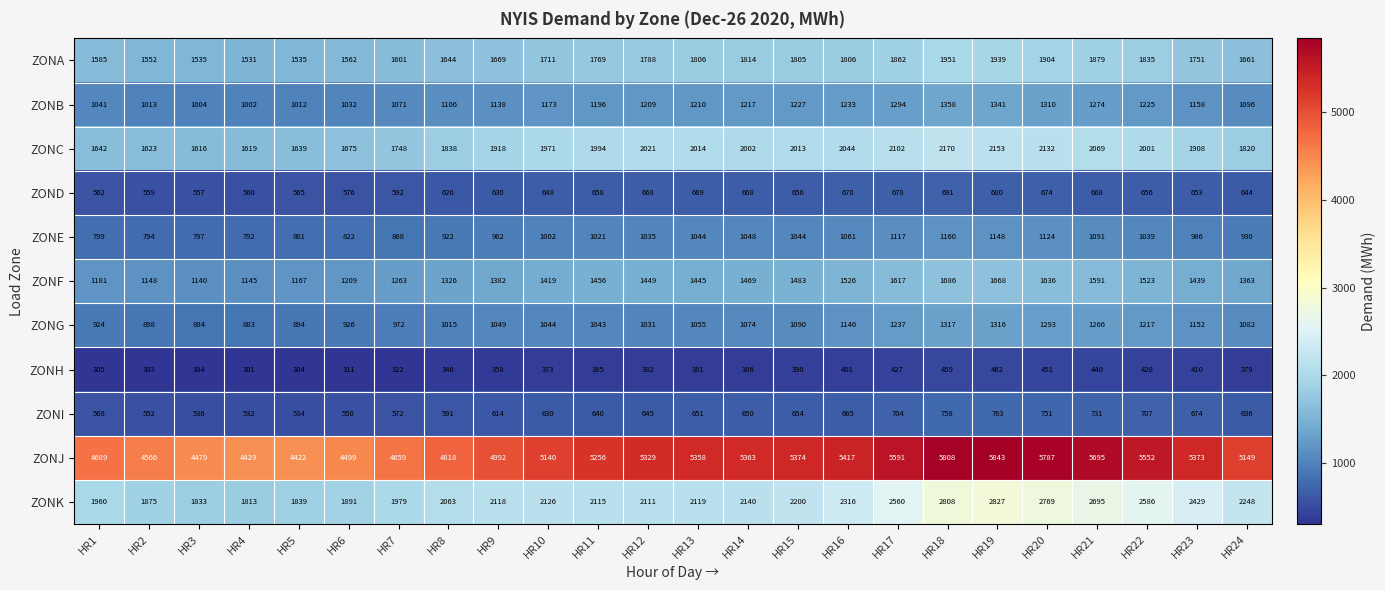

What is the difference between the ZONK values at HR21 and HR10?

569